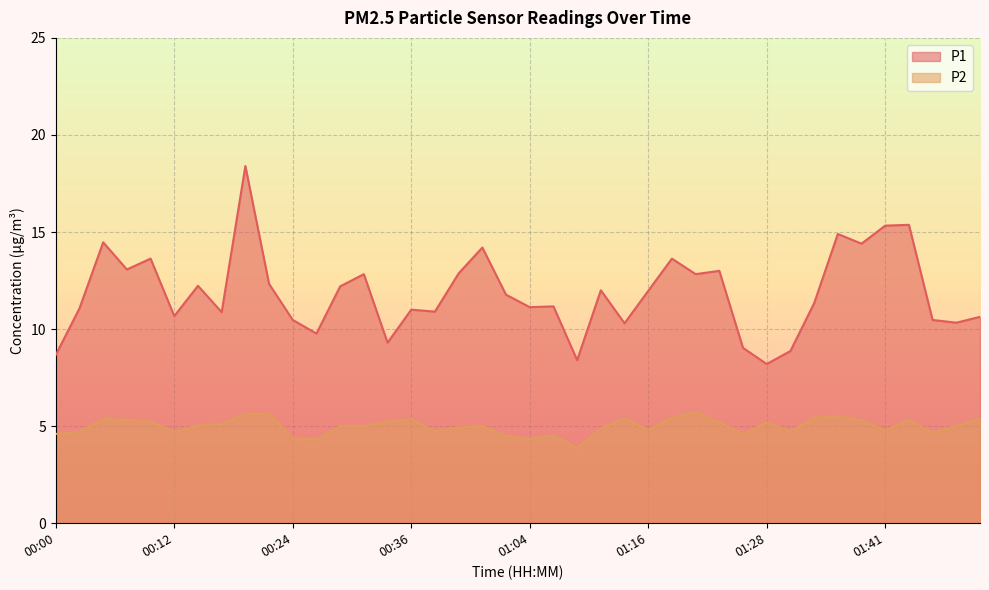

How many interior local peaks does the P1 series have?

13